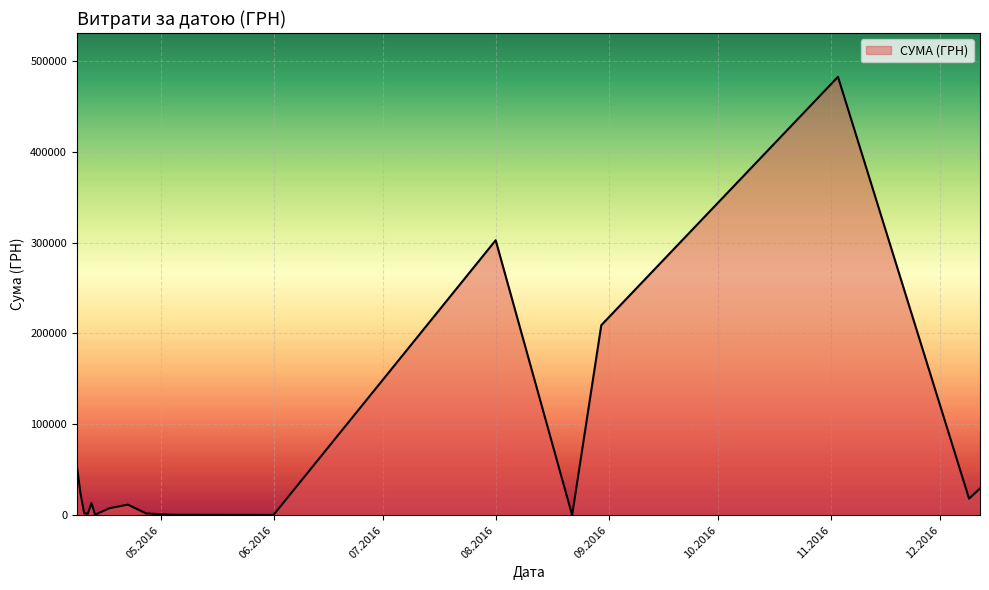

What is the greatest value displayed?

482338.9